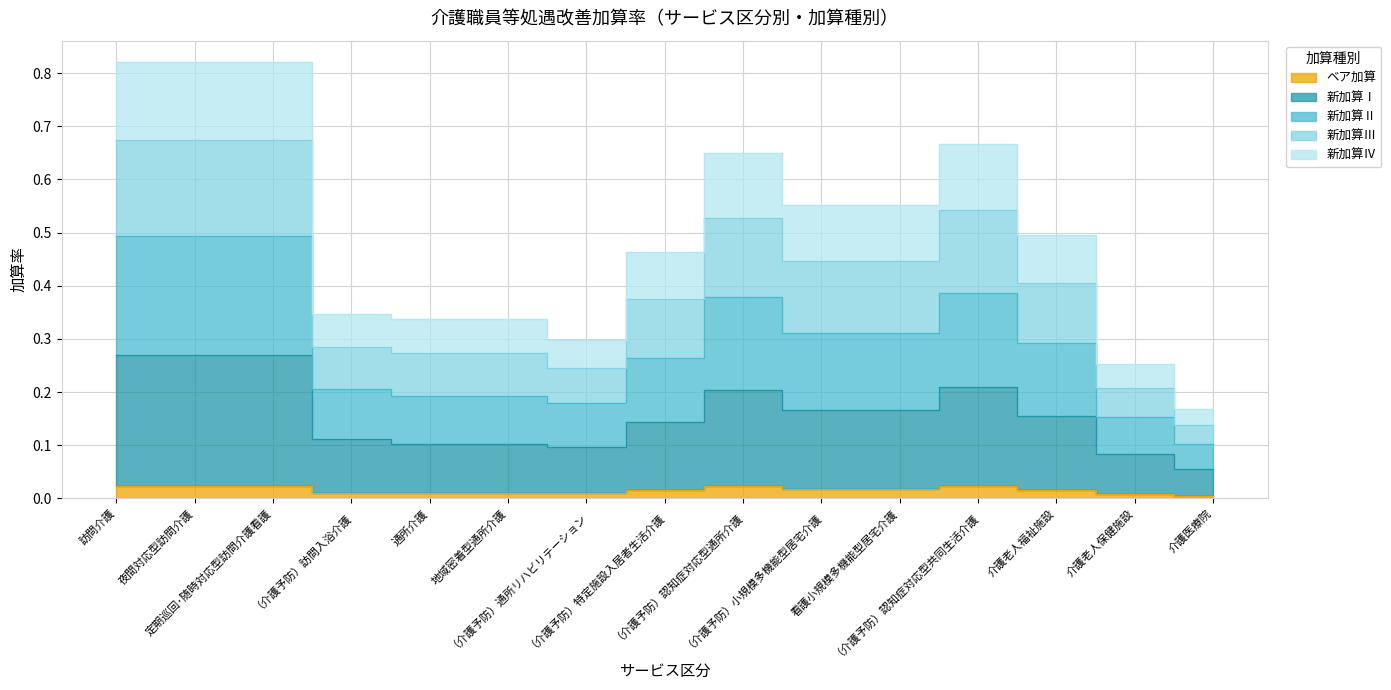

True or false: ベア加算 has more than 2 points higher than both neighbors.

False